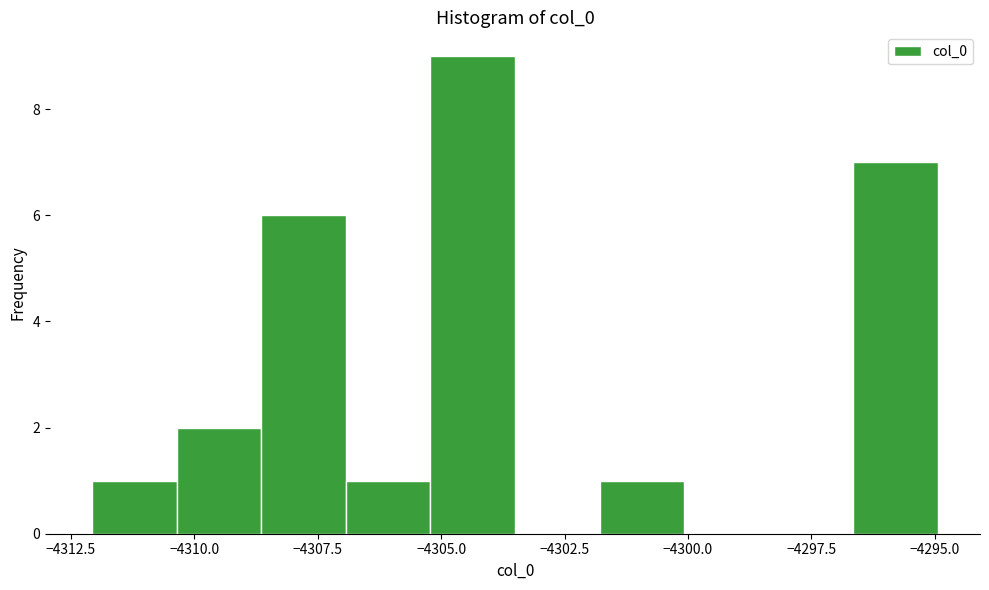

Around what value on the x-axis is the tallest bar? Give the approximate position of its centre, as read against the axis.

-4304.5